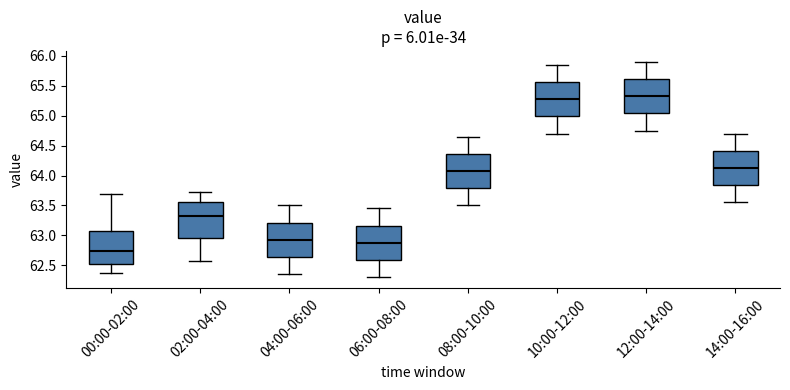

Where does the lower whisker of the box for 04:00-06:00 end on the y-axis? The values are not printed on the chart, so give them approximately, as read against the axis.

62.35